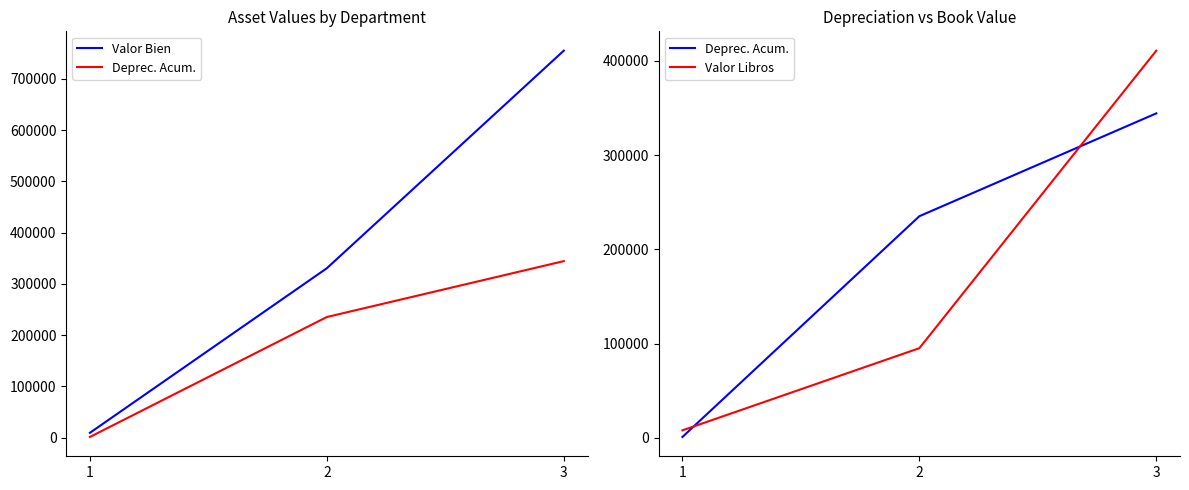

At how many categories does at least one series exceed 476344?

1